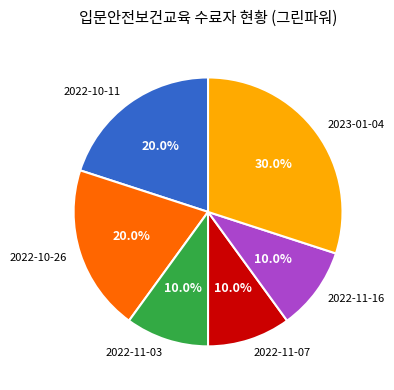

How much of the chart is everything except 2022-11-03?

90.0%